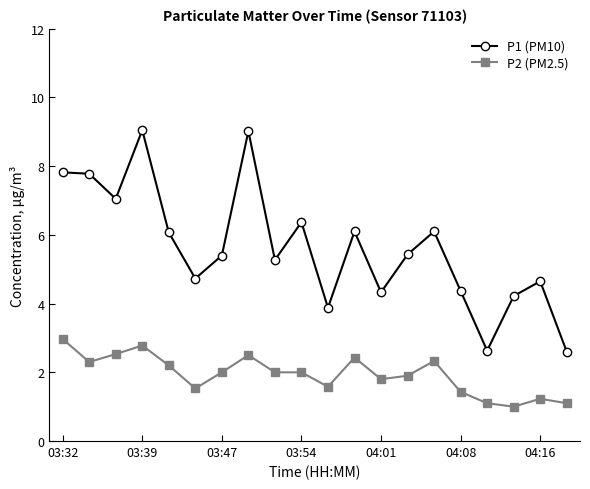

What is the maximum value for P2 (PM2.5)?

3.0